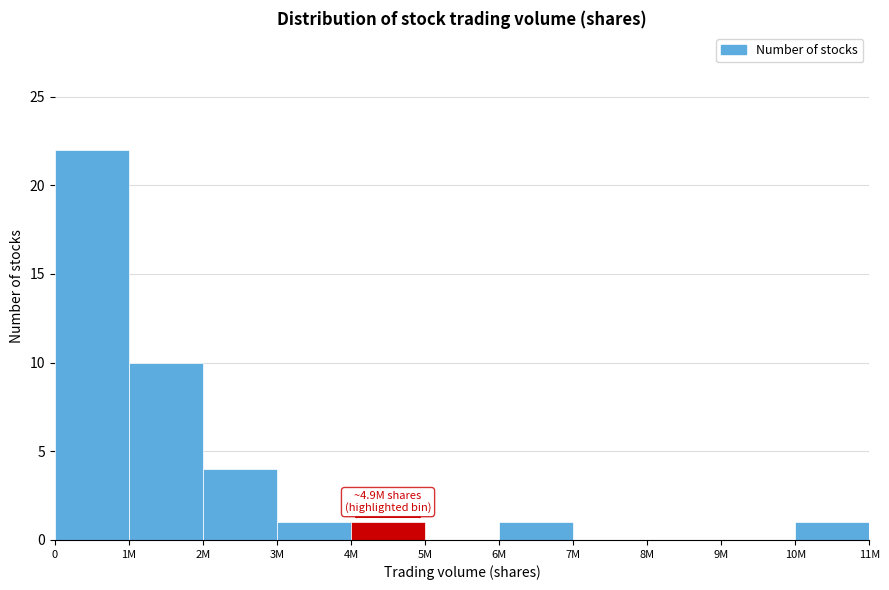

Reading left to right, list all the values displayed in this chart.

0=22	1M=10	2M=4	3M=1	4M=1	5M=0	6M=1	7M=0	8M=0	9M=0	10M=1